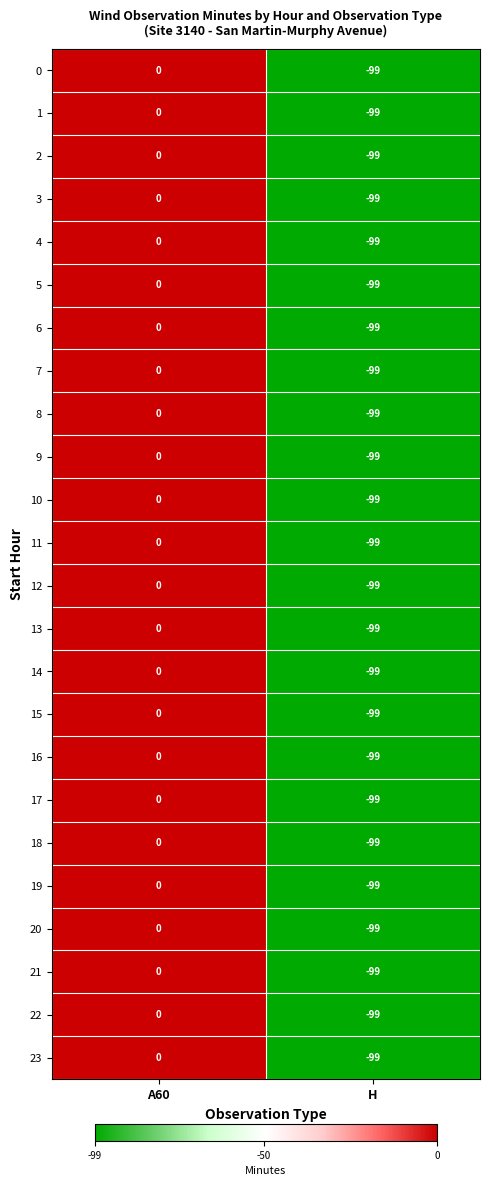

What is the difference between the maximum and minimum values in the 9 series?

99